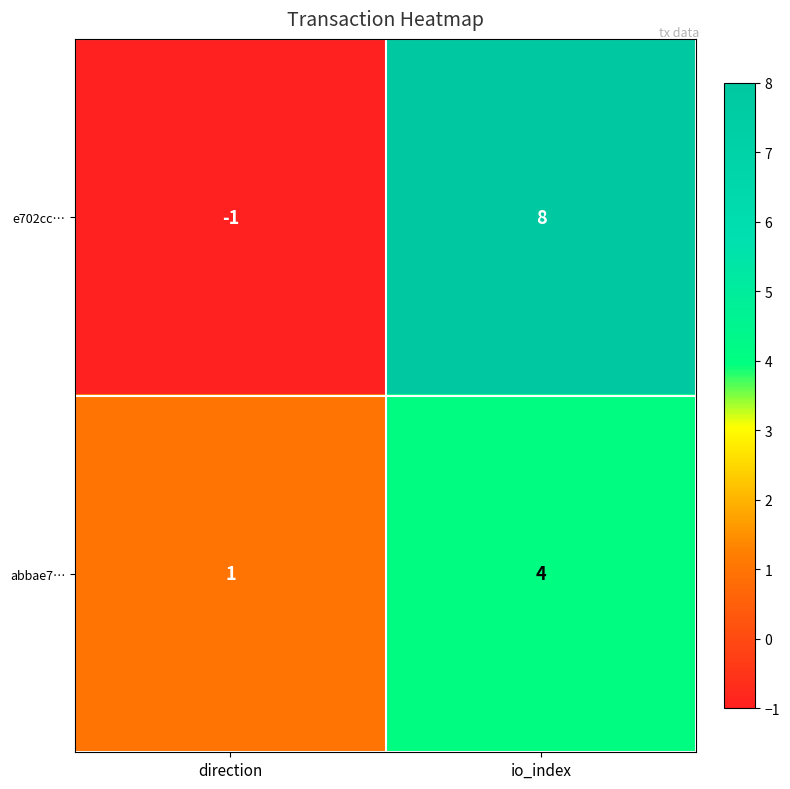

Which series changed the most between direction and io_index?

e702cc…